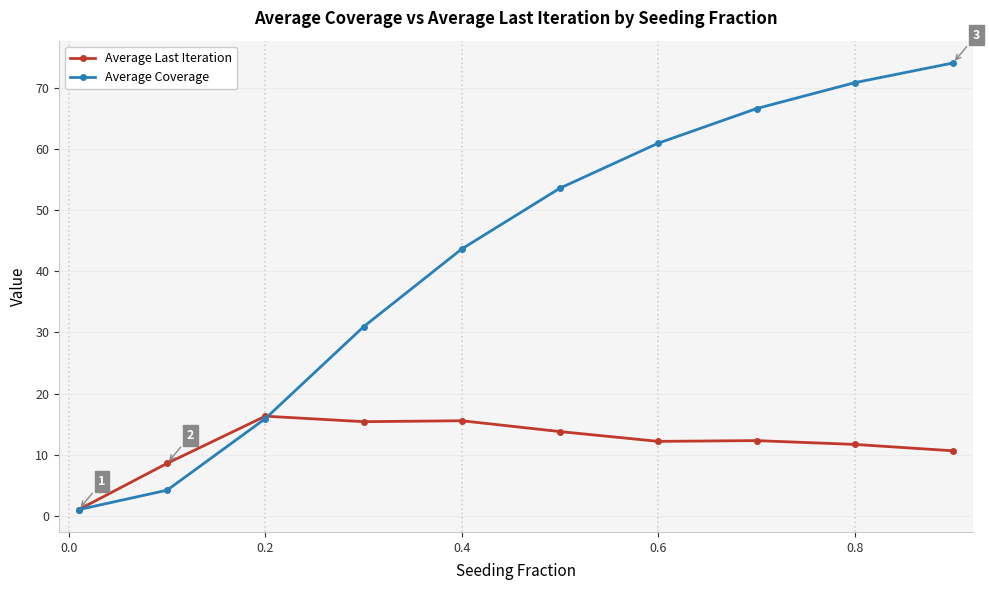

True or false: Average Coverage has more than 1 points higher than both neighbors.

False